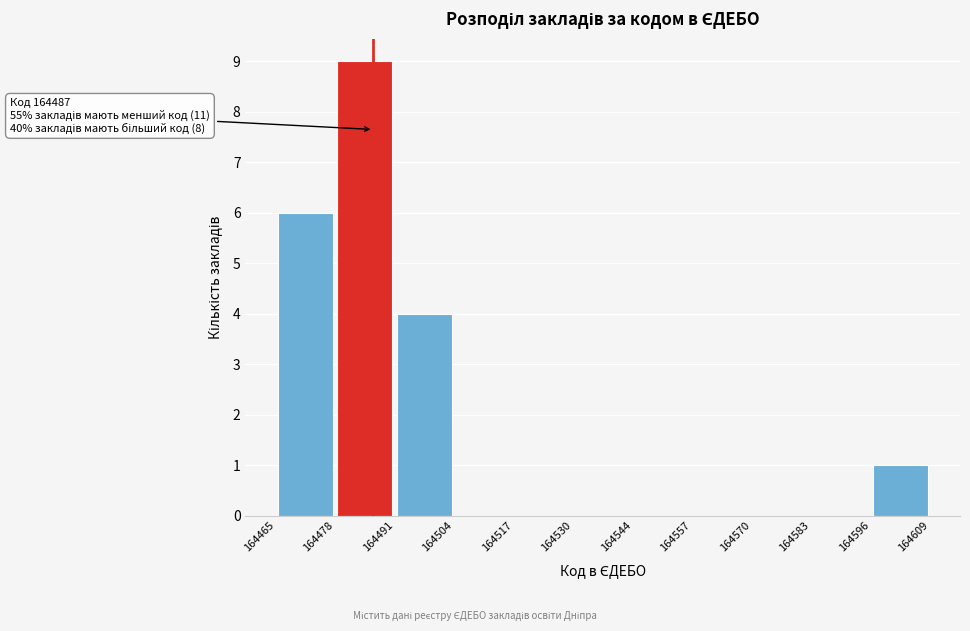

Over which range of the x-axis is the bar tallest?

164478 to 164491